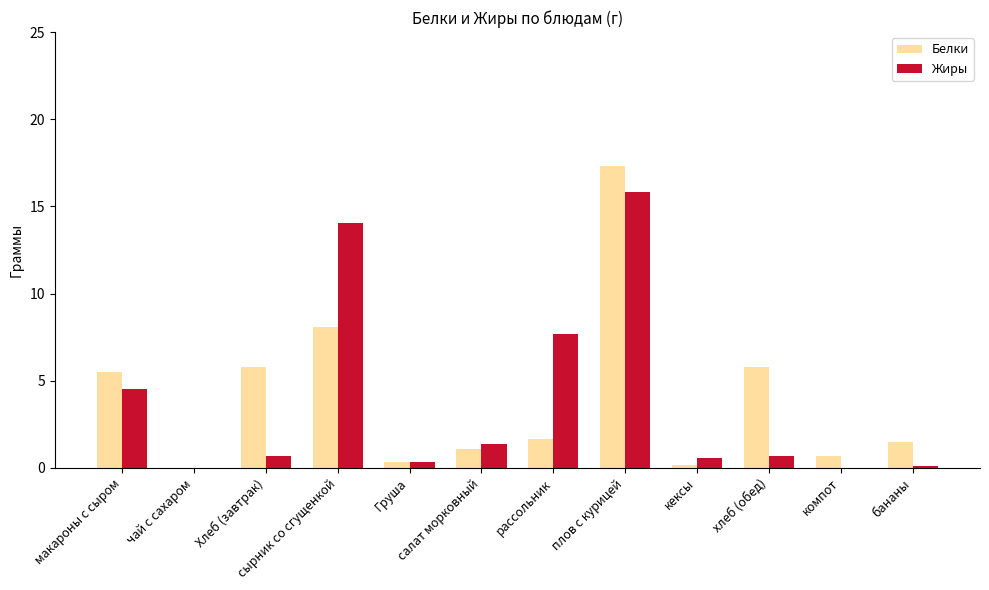

Count the number of data series in this chart.

2